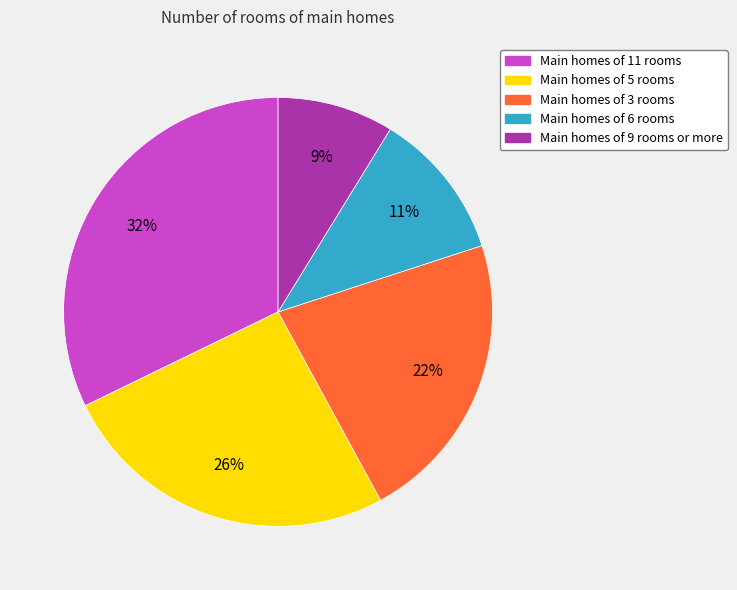

Rank the categories by value from lowest to highest.

Main homes of 9 rooms or more, Main homes of 6 rooms, Main homes of 3 rooms, Main homes of 5 rooms, Main homes of 11 rooms